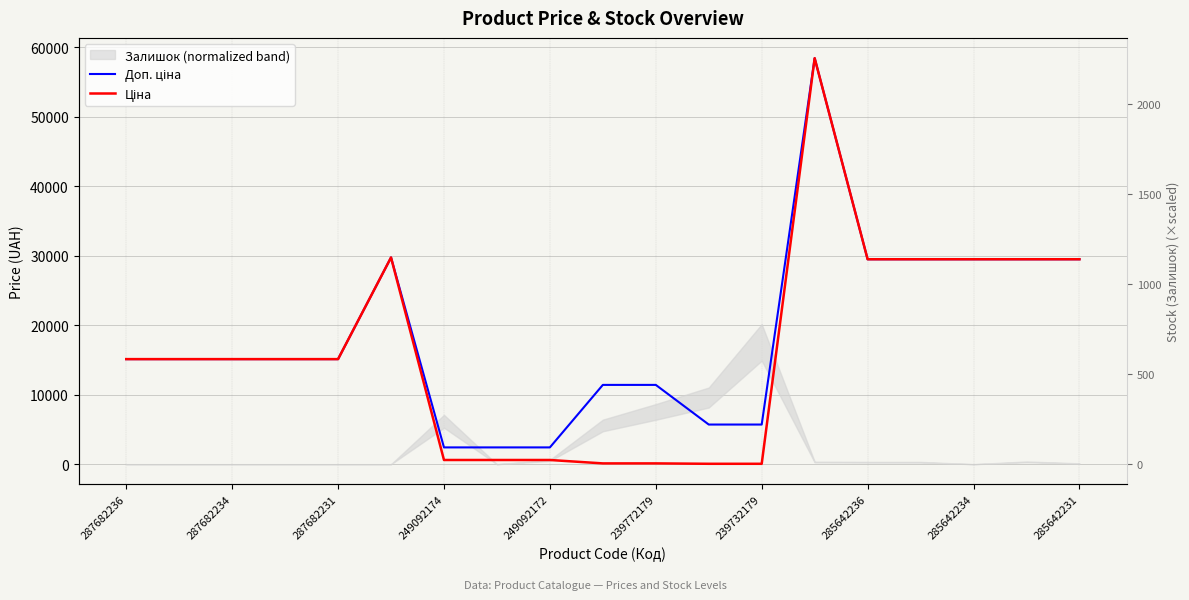

What is the minimum value for Ціна?

57.0